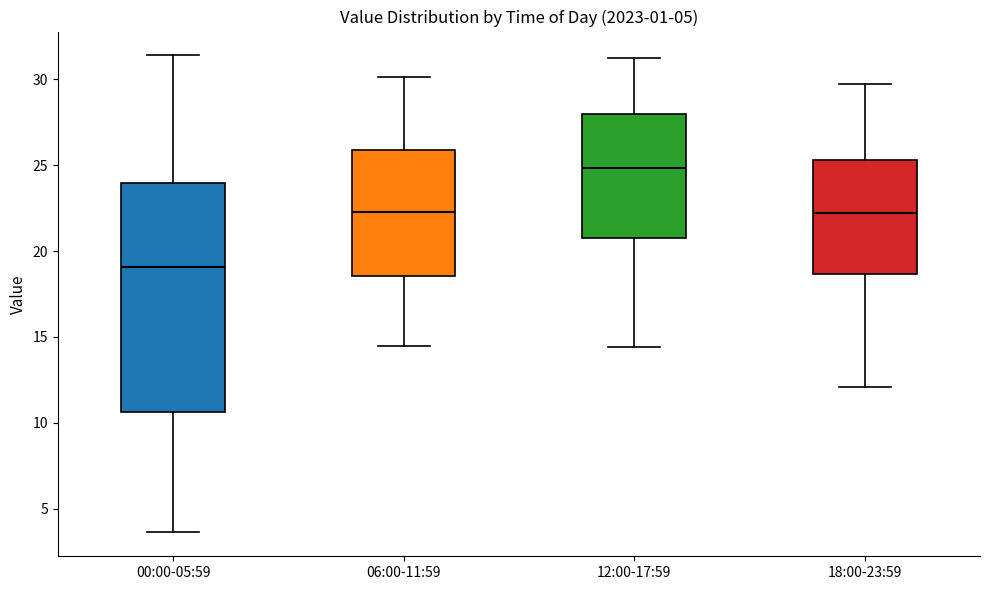

Which box has the highest median line?

12:00-17:59